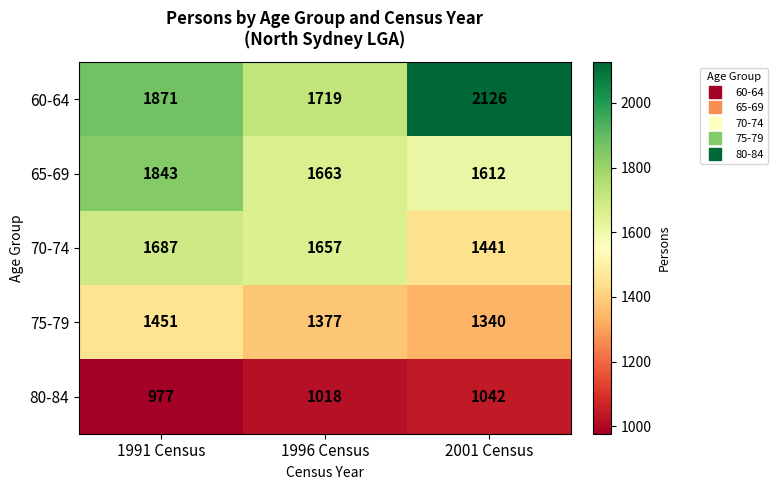

What is the sum of all 75-79 values?

4168